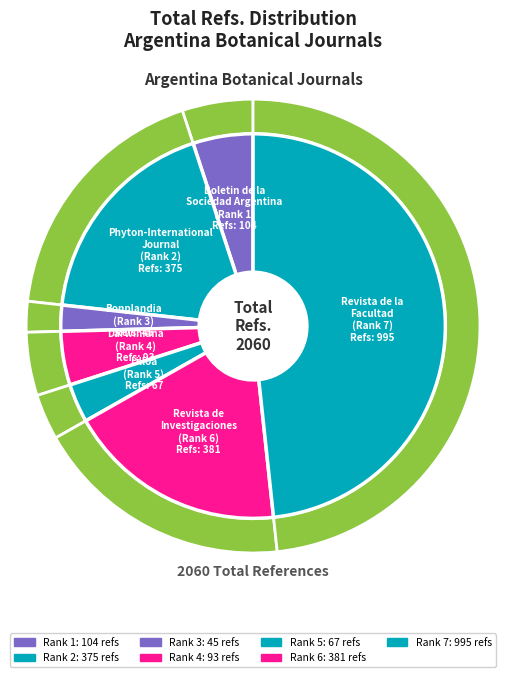

To the nearest percent, what is the average slice percentage?

14%